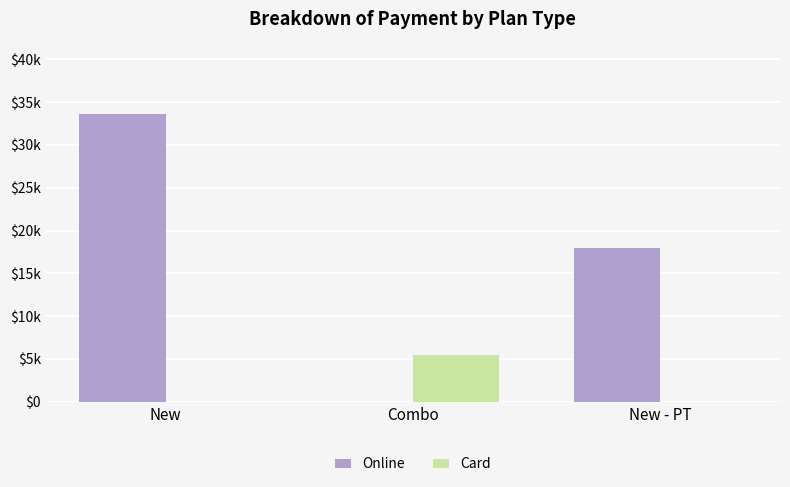

Does the chart contain stacked bars?

No